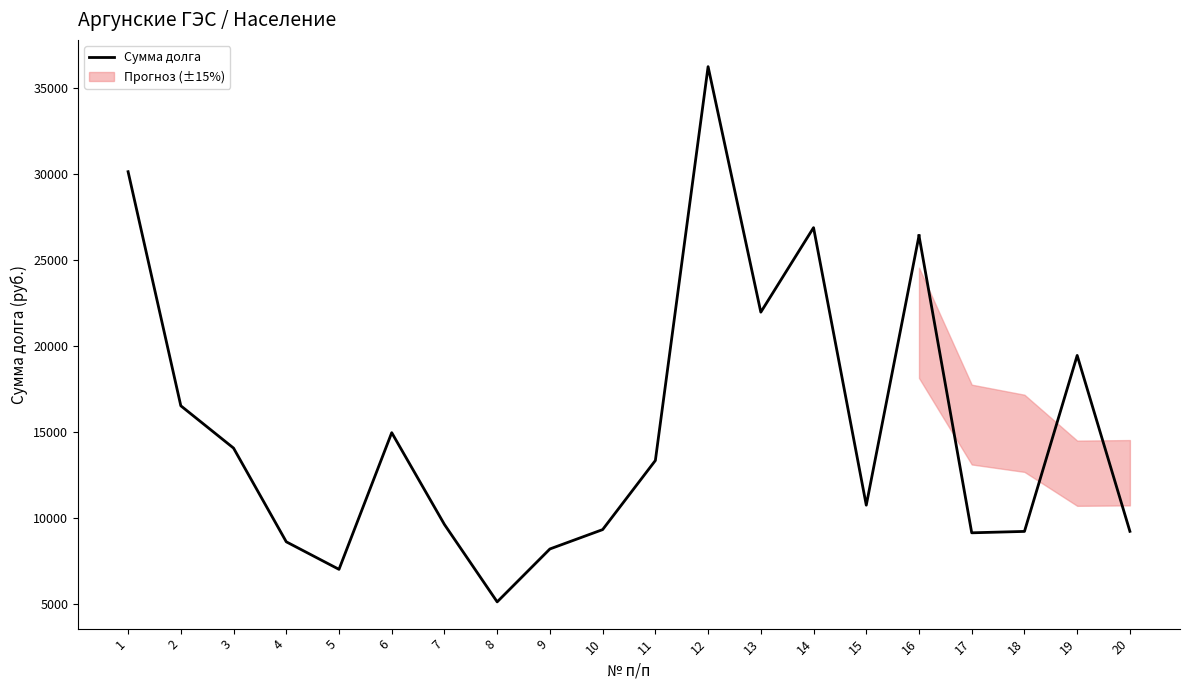

Reading left to right, extract all data points from this chart.

1=30132.4	2=16538.0	3=14081.4	4=8639.2	5=7039.5	6=14976.4	7=9643.8	8=5151.0	9=8223.7	10=9347.5	11=13360.2	12=36232.6	13=21974.5	14=26883.4	15=10766.5	16=26414.4